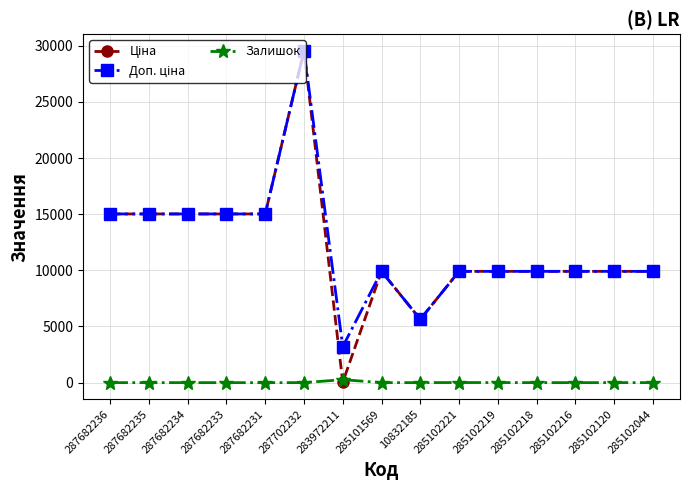

What is the difference between the highest and lowest values at 287682235?

15019.2